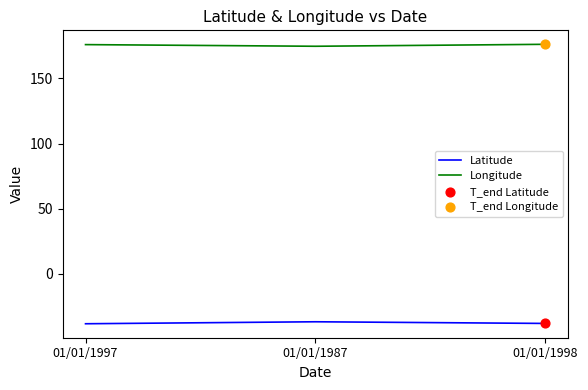

What is the total value across all series at 01/01/1987?

137.9